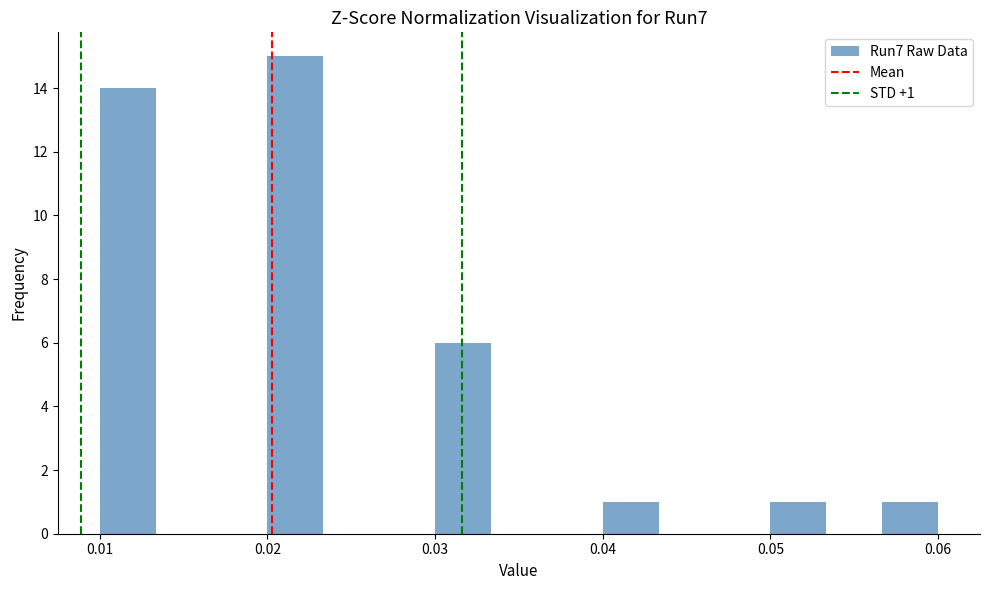

Read against the x-axis, roughly where is the centre of the tallest bar?

0.022